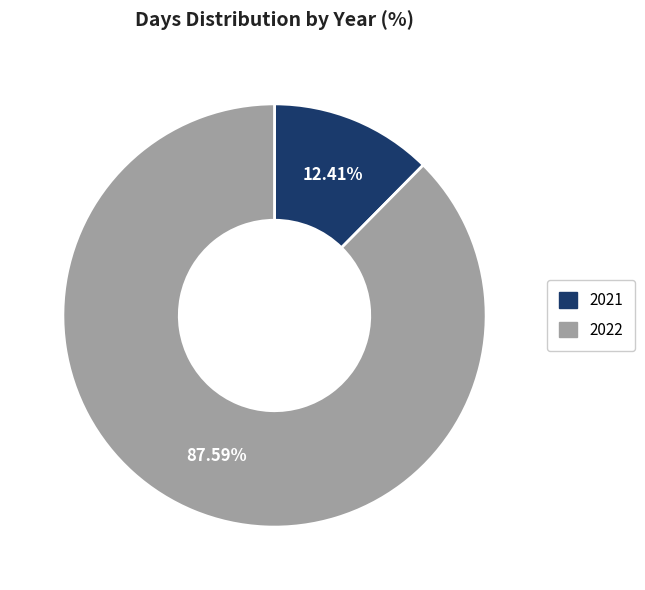

How many segments does this pie chart have?

2